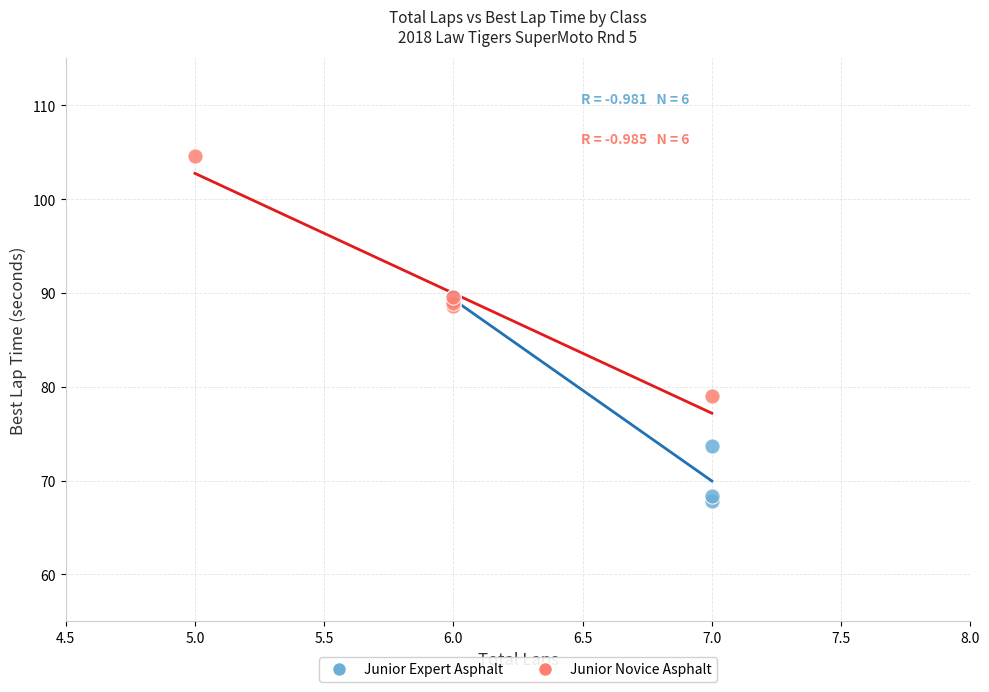

Which series reaches the maximum Y coordinate?

Junior Novice Asphalt